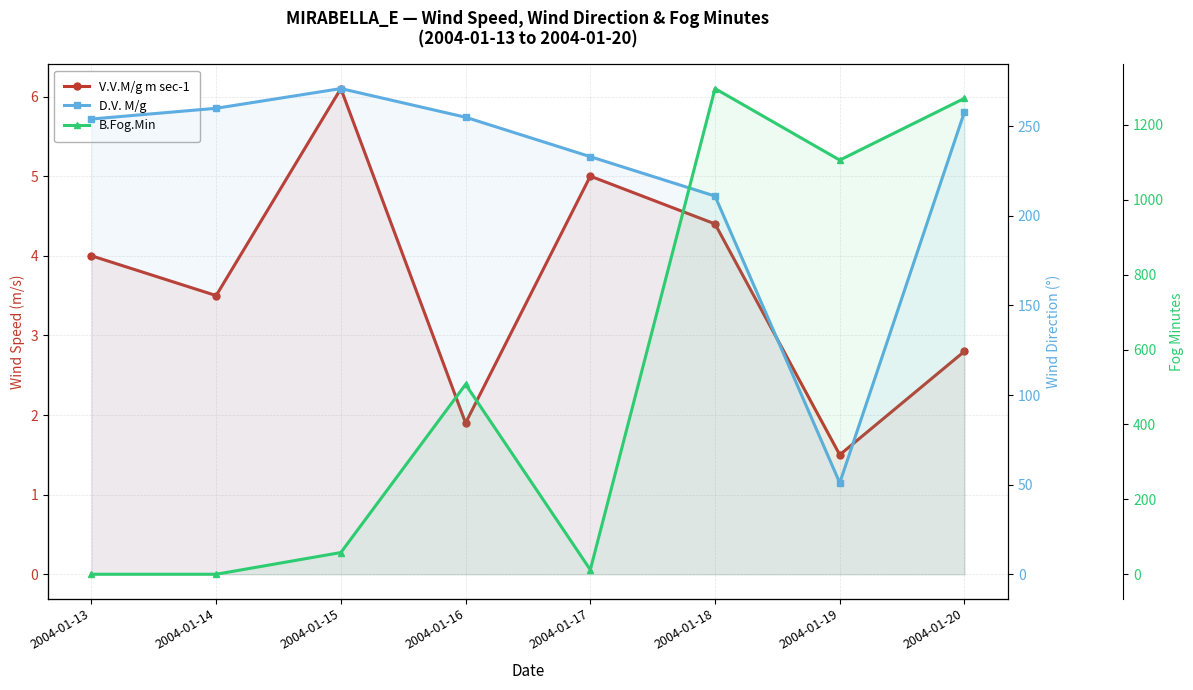

What is the value of the V.V.M/g m sec-1 point at the 8th from the left?

2.8